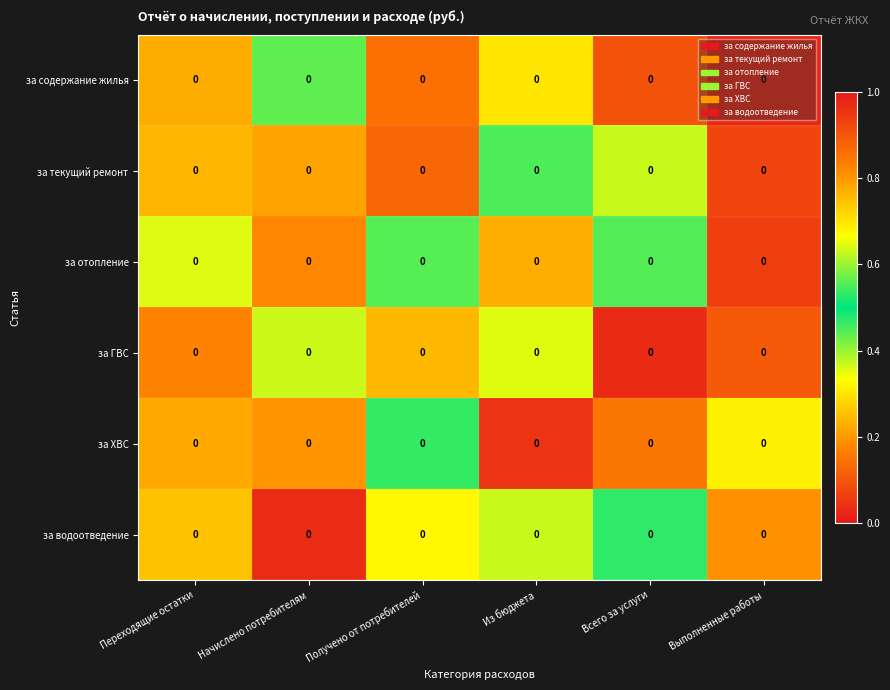

The value of за отопление at Из бюджета is 0.4. True or false?

False